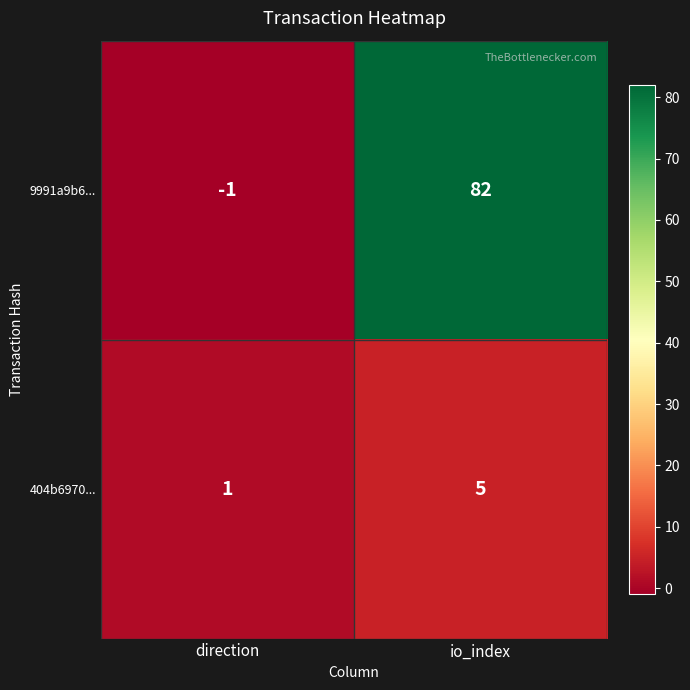

The 404b6970... series shows 5 at io_index. True or false?

True